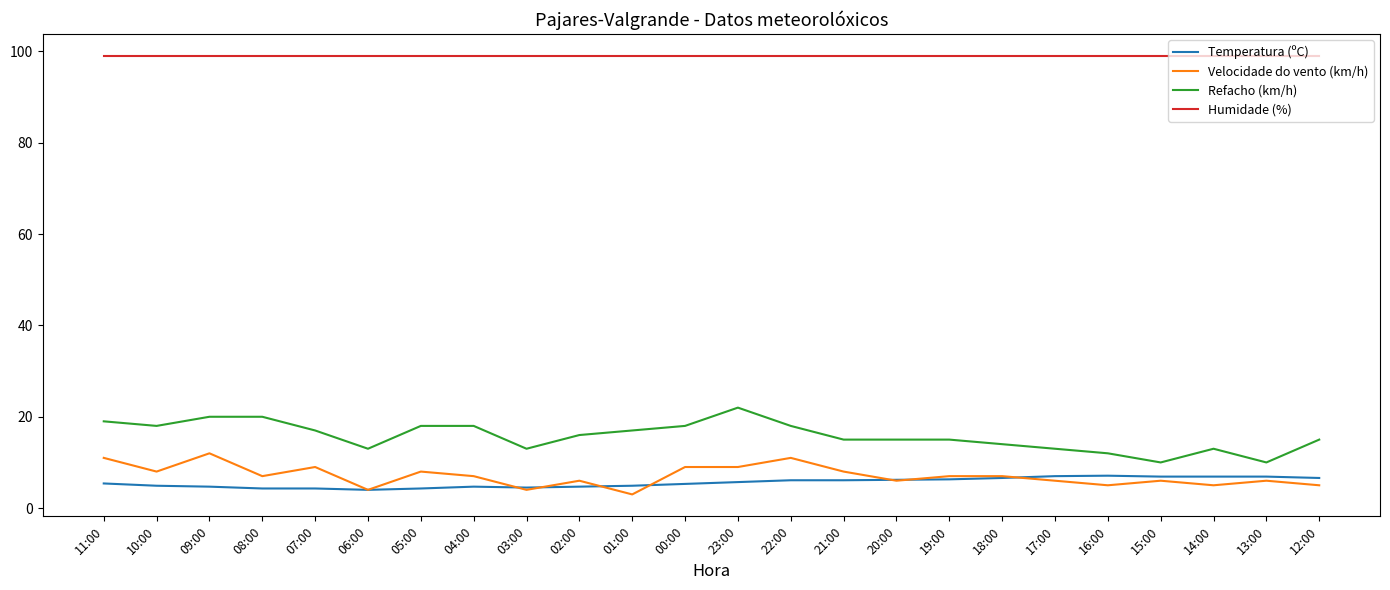

What is the average value of the Refacho (km/h) series?

15.8